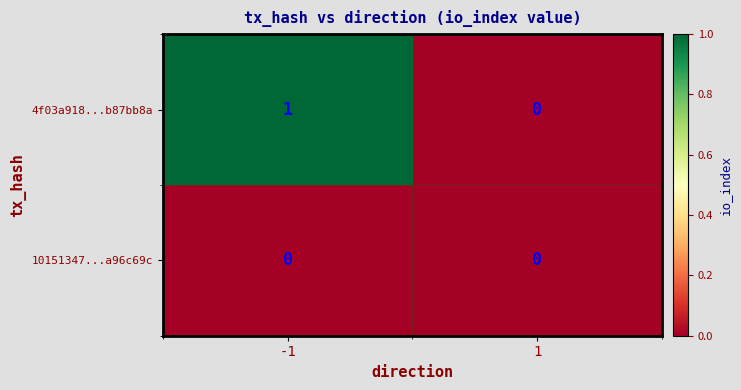

Between -1 and 1, which series saw the biggest shift?

4f03a918...b87bb8a